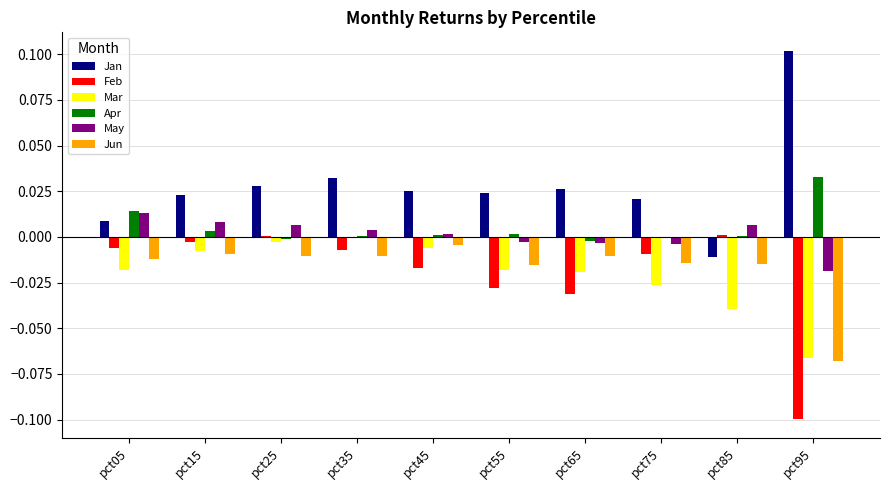

The value of Jun at pct05 is -0.0. True or false?

True